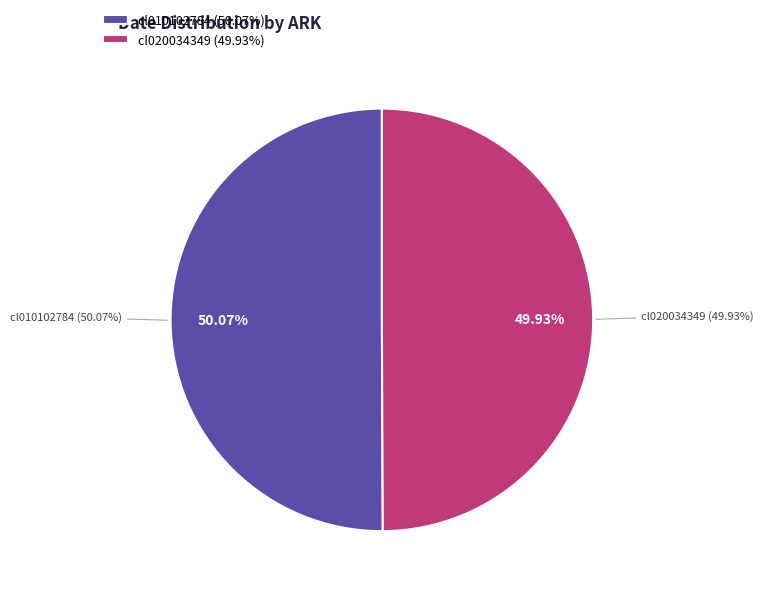

To the nearest percent, what portion does cl010102784 represent?

50%